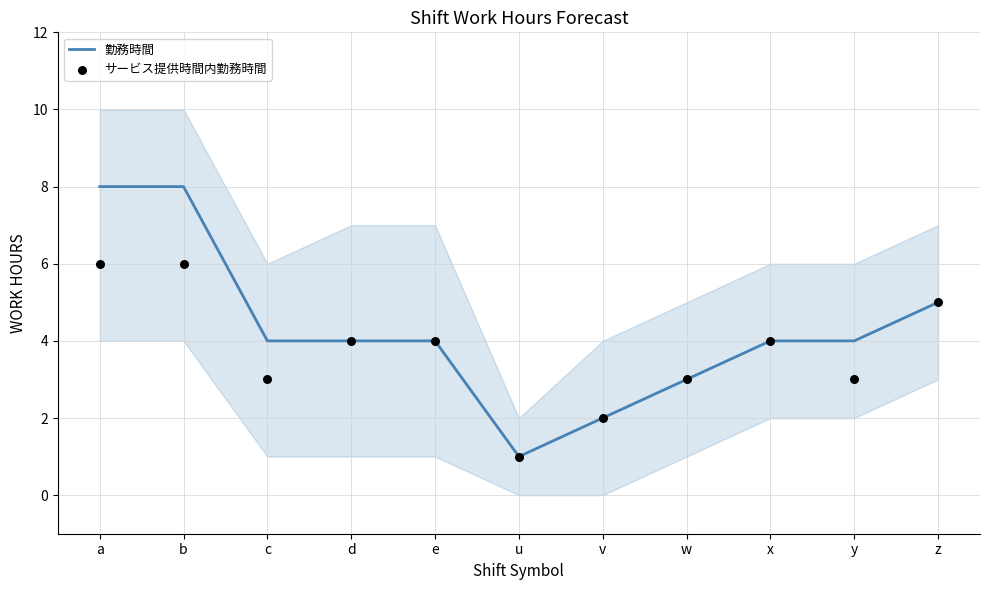

What are all the series names shown in the legend?

勤務時間, サービス提供時間内勤務時間